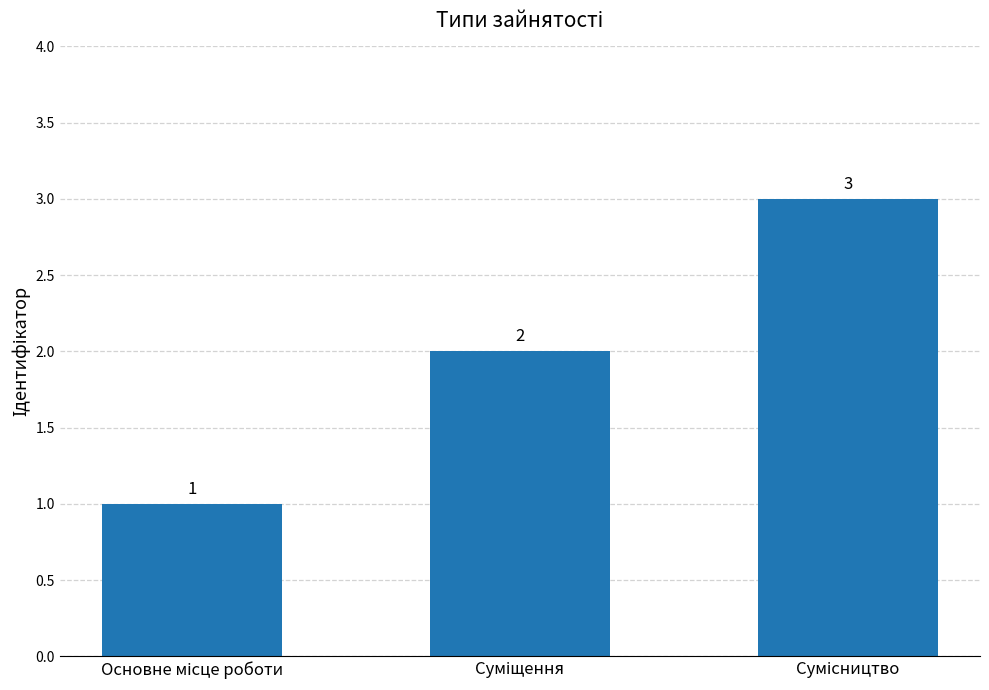

What is the greatest value displayed?

3